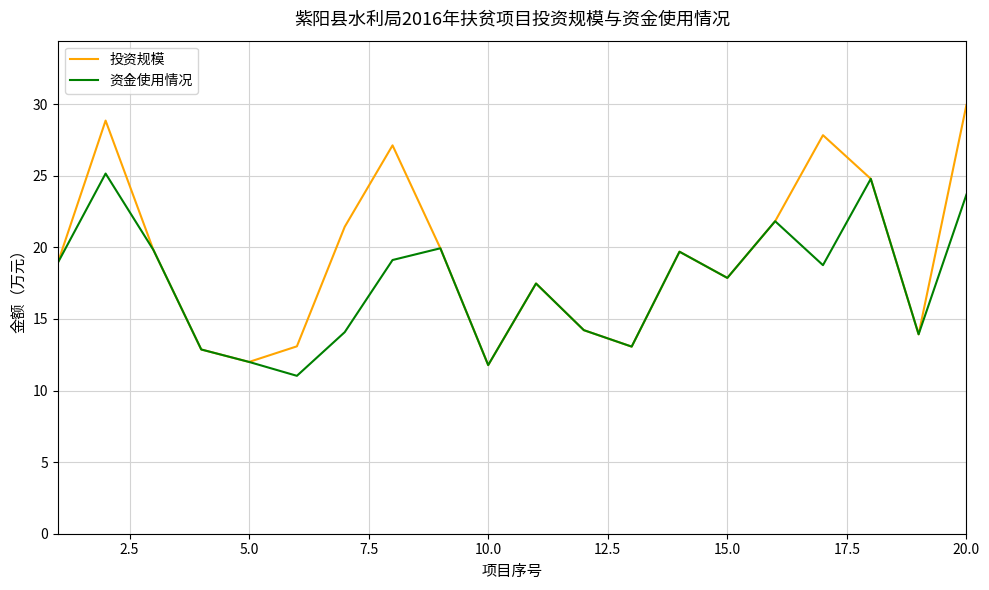

What is the minimum value shown in the chart?

11.0